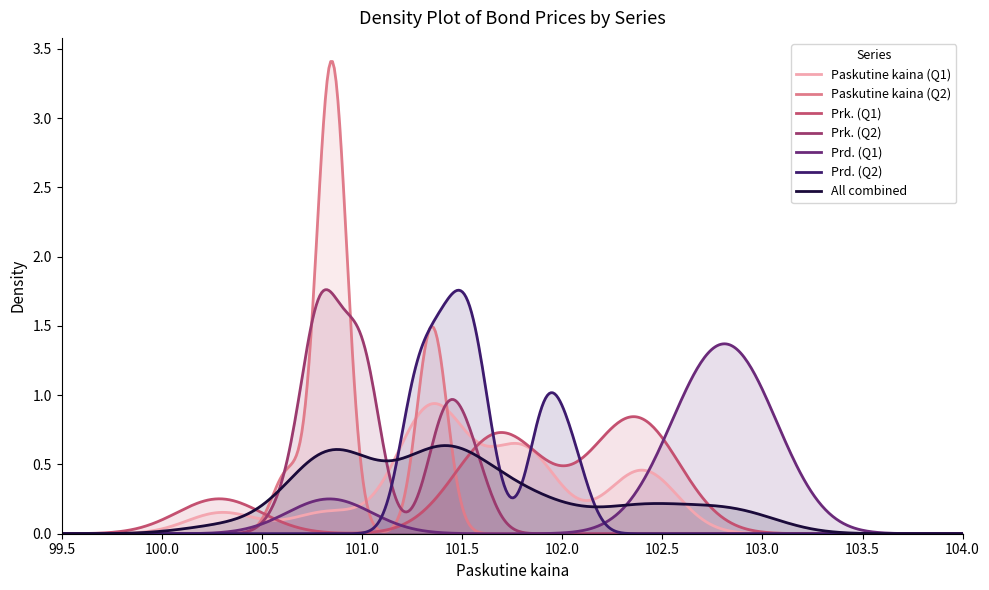

Which series has the widest spread of values?

Paskutine kaina (Q2)